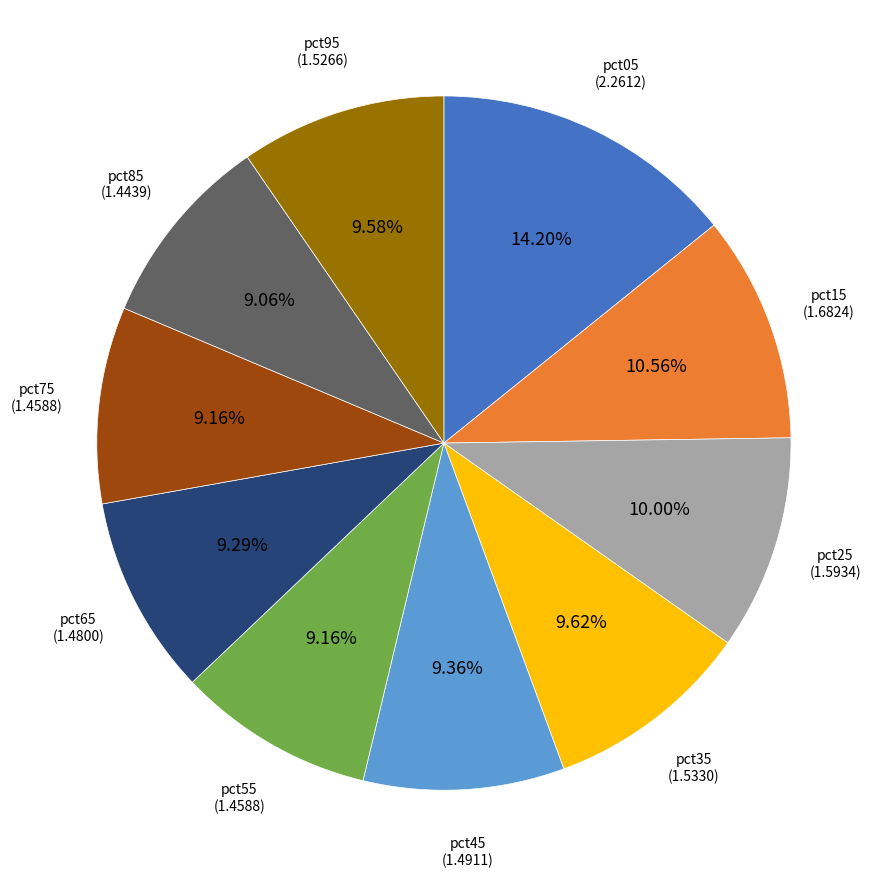

Does pct05 account for over 50% of the chart?

No